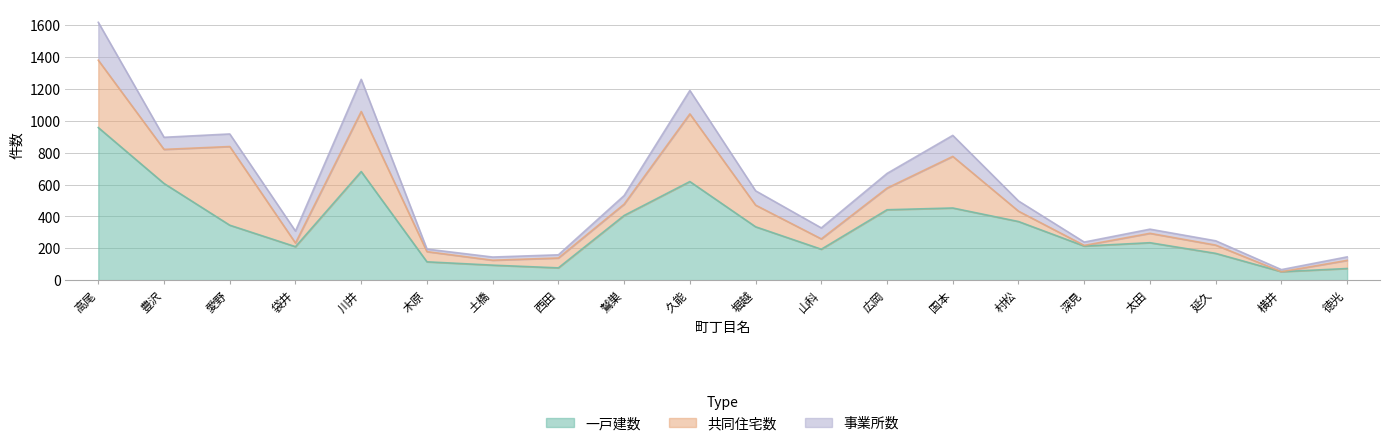

At which label is 事業所数 closest to 125?

国本